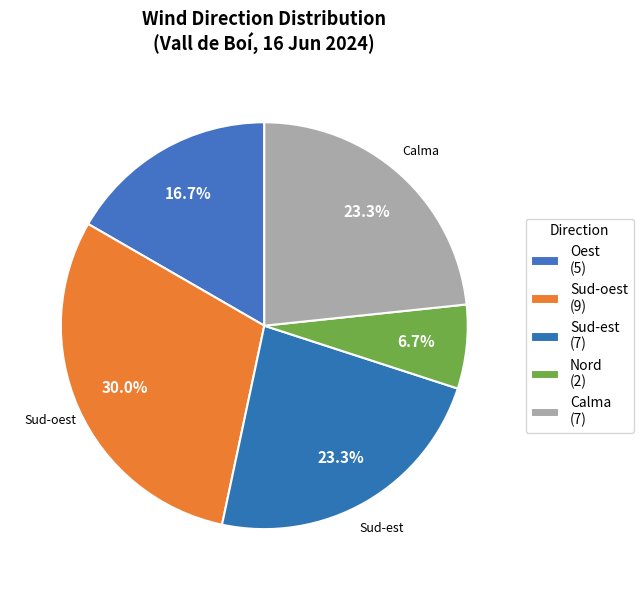

How much of the chart is everything except Nord?

93.3%